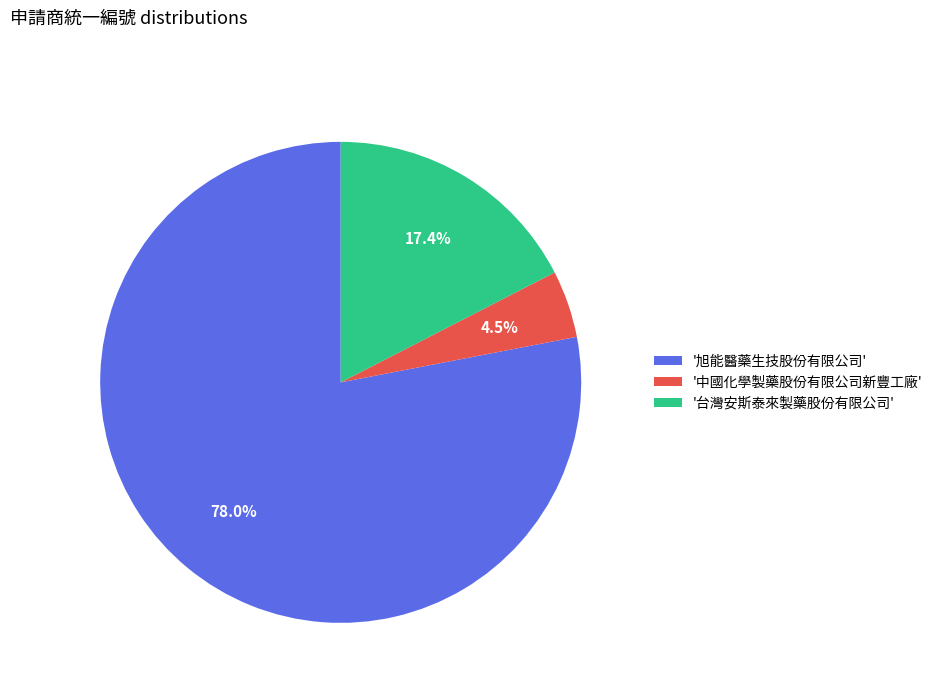

How many slices are in this pie chart?

3